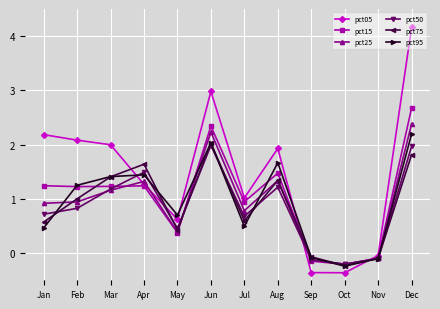

Is this an area chart (filled region under the line)?

No